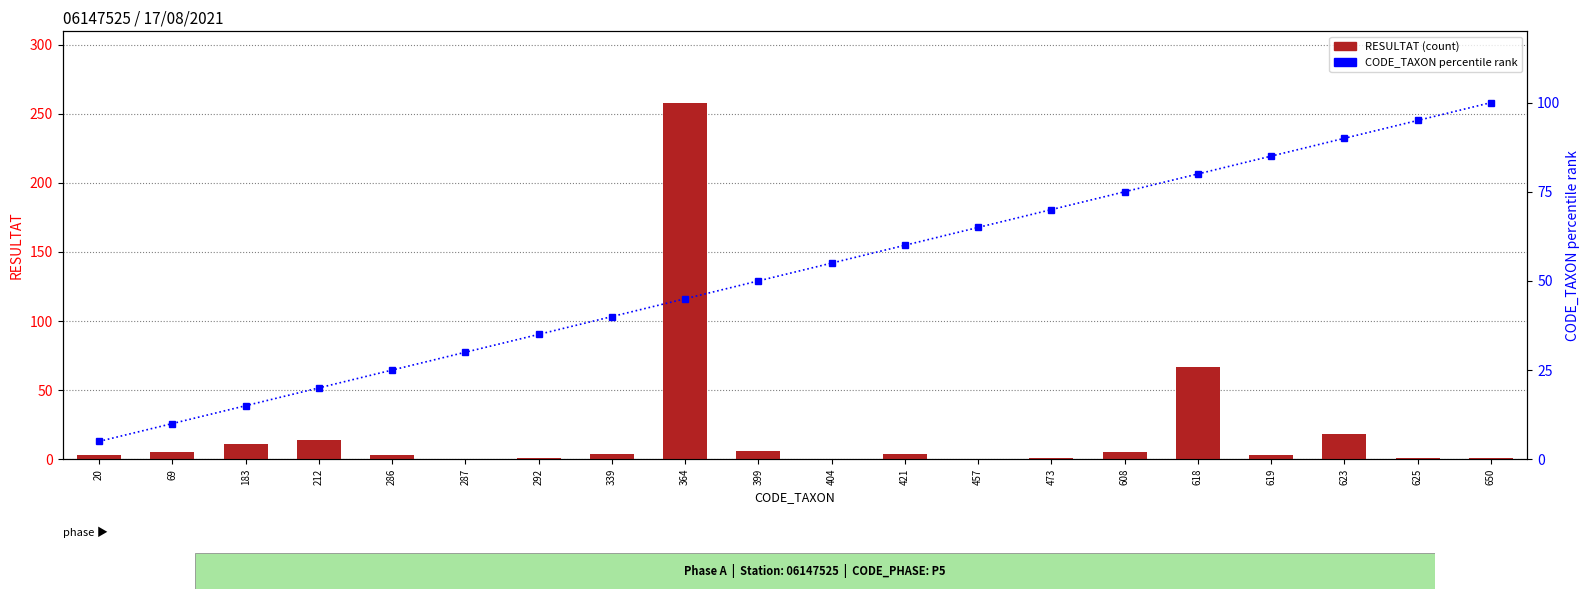

What is the difference between the RESULTAT (count) values at 183 and 212?

3